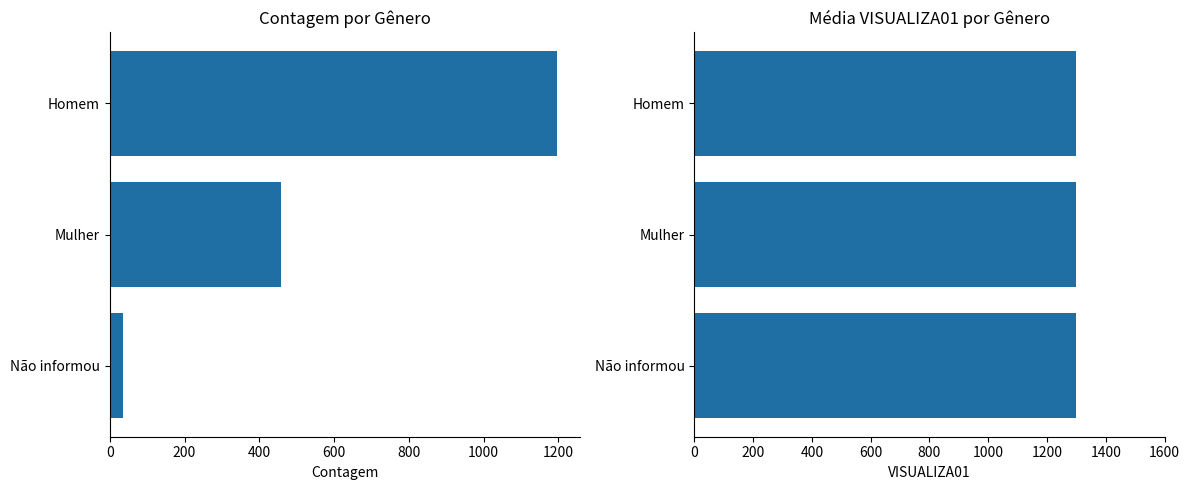

Rank the series at 200 from lowest to highest value.

VISUALIZA01, Contagem